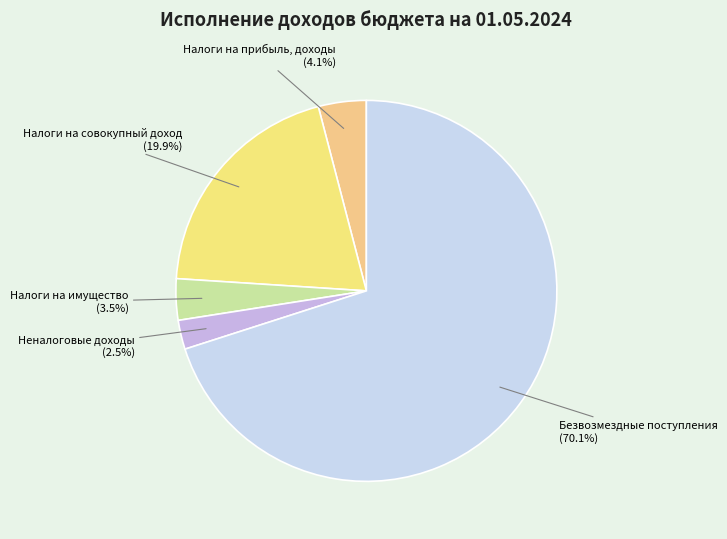

Count the number of slices in the pie.

5